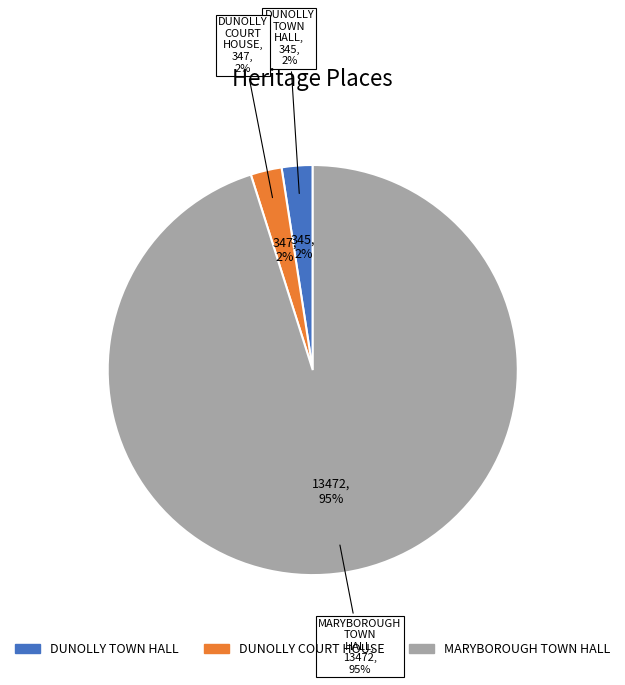

Count the number of slices in the pie.

3